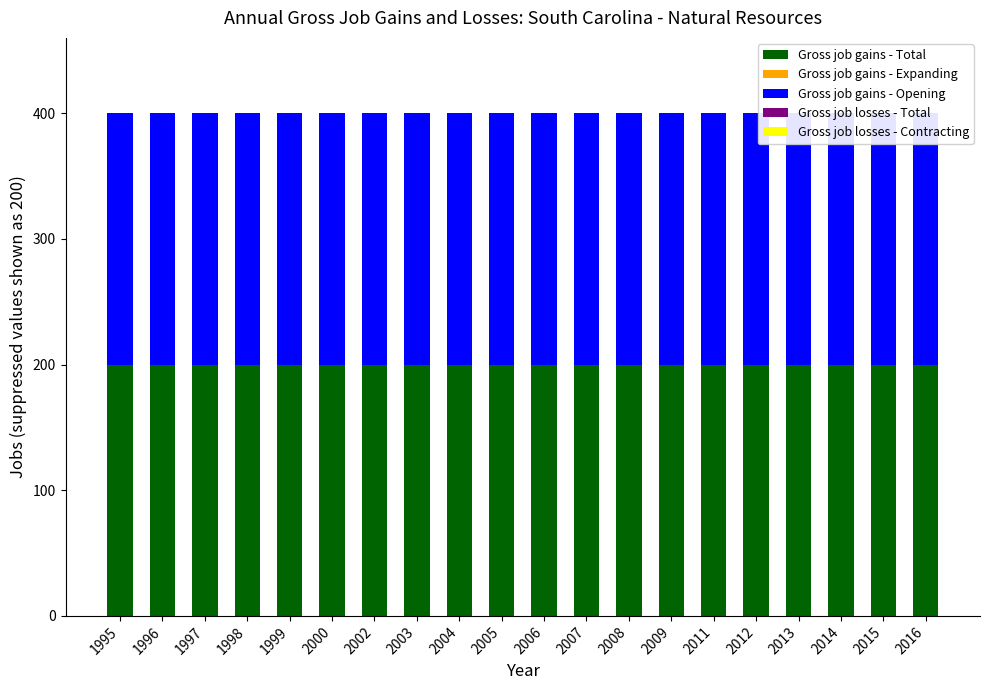

At which category does the chart reach its peak across all series?

1995